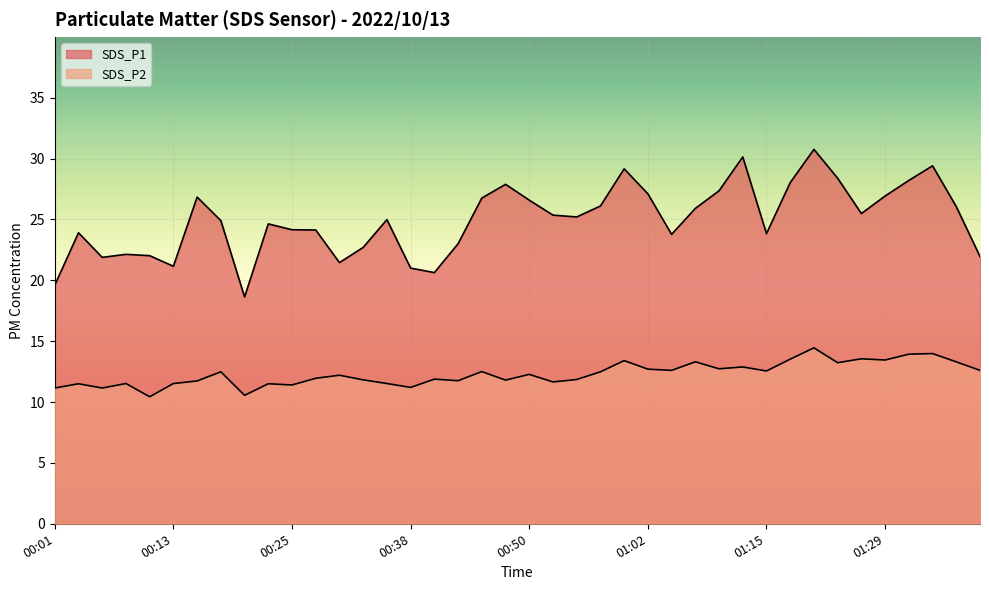

True or false: SDS_P2 and SDS_P1 cross at least once.

False